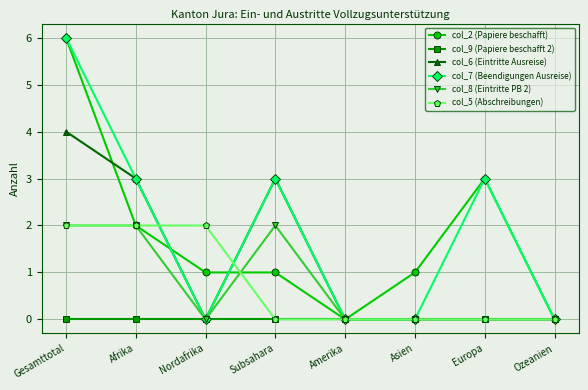

True or false: col_6 (Eintritte Ausreise) has more than 0 points higher than both neighbors.

True